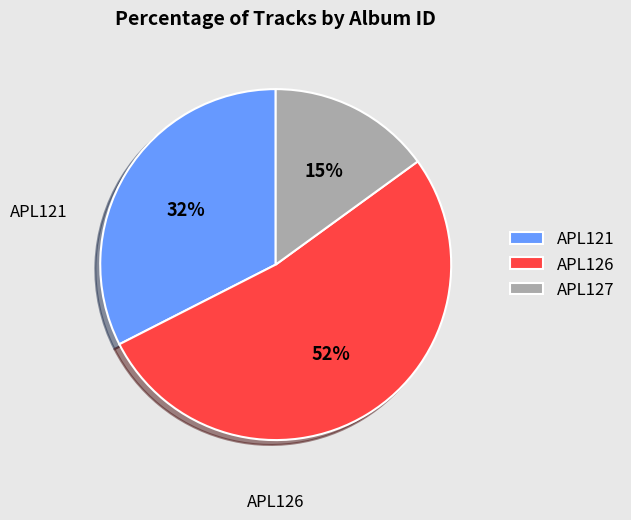

What is the largest slice in the pie chart?

APL126